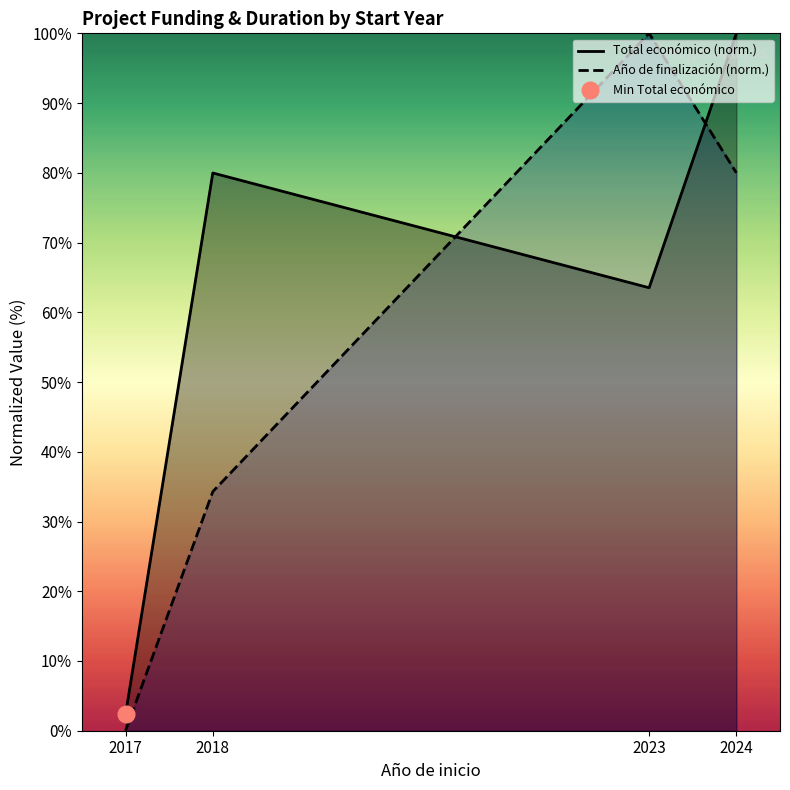

List the labels in order of Año de finalización (norm.) value, smallest first.

2017, 2018, 2024, 2023